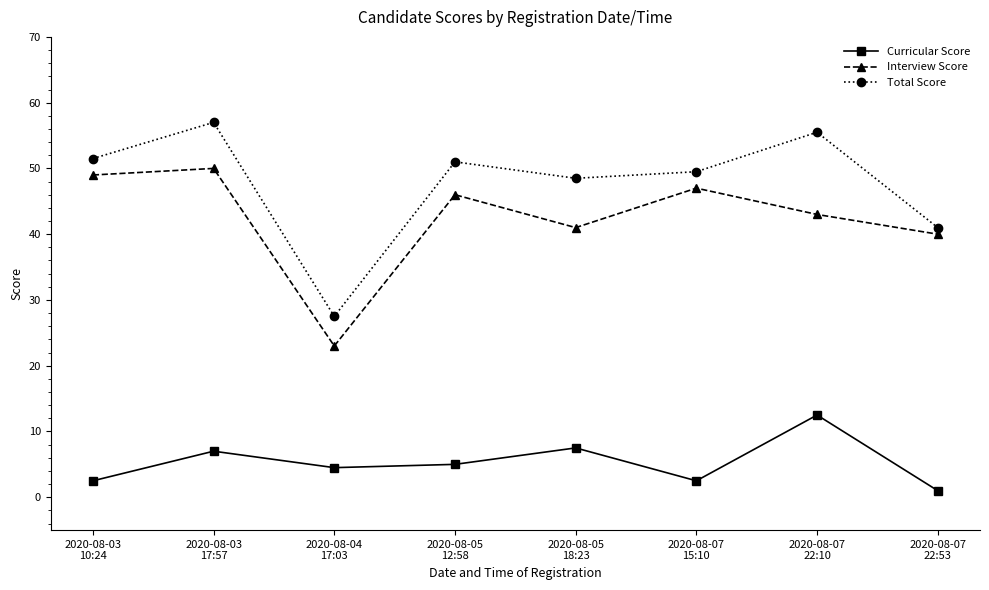

True or false: Interview Score and Curricular Score cross at least once.

False